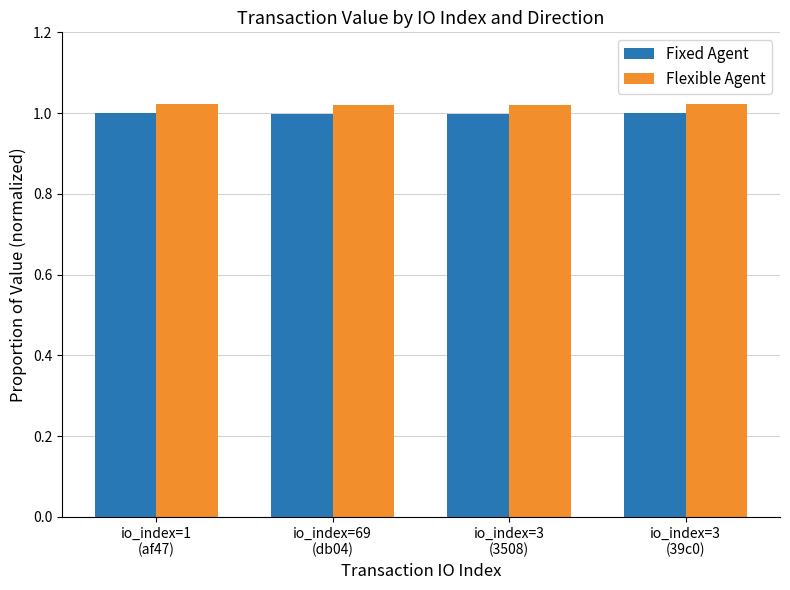

What is the sum of all Fixed Agent values?

4.0